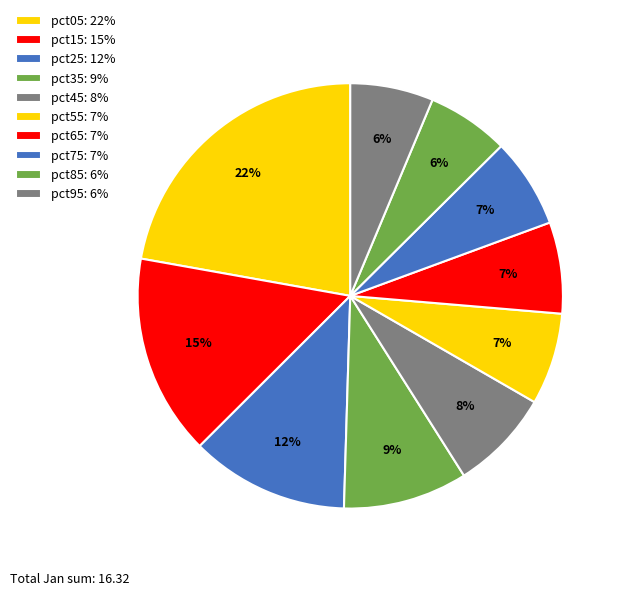

Approximately how many times larger is the value at pct75 compared to pct85?

1.1